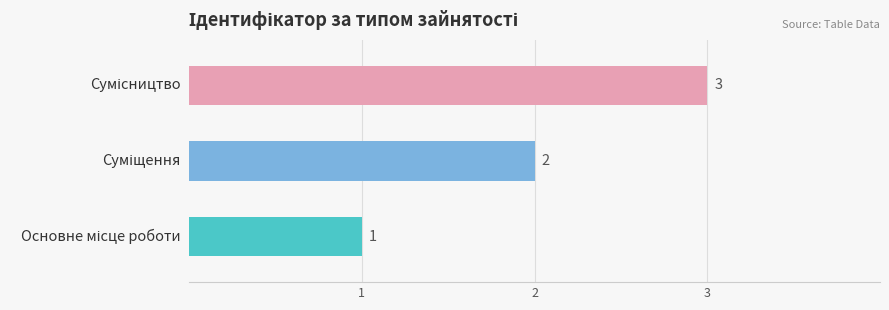

Rank the categories by value from highest to lowest.

Сумісництво, Суміщення, Основне місце роботи